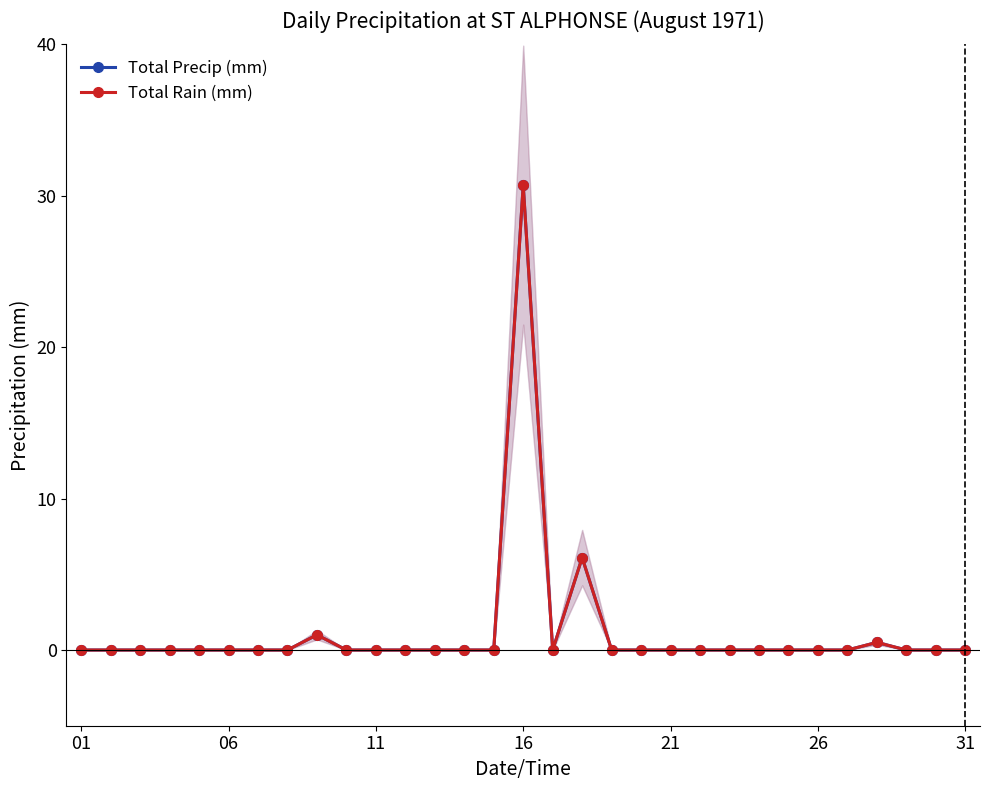

True or false: Total Rain (mm) has more than 0 interior local peaks.

True